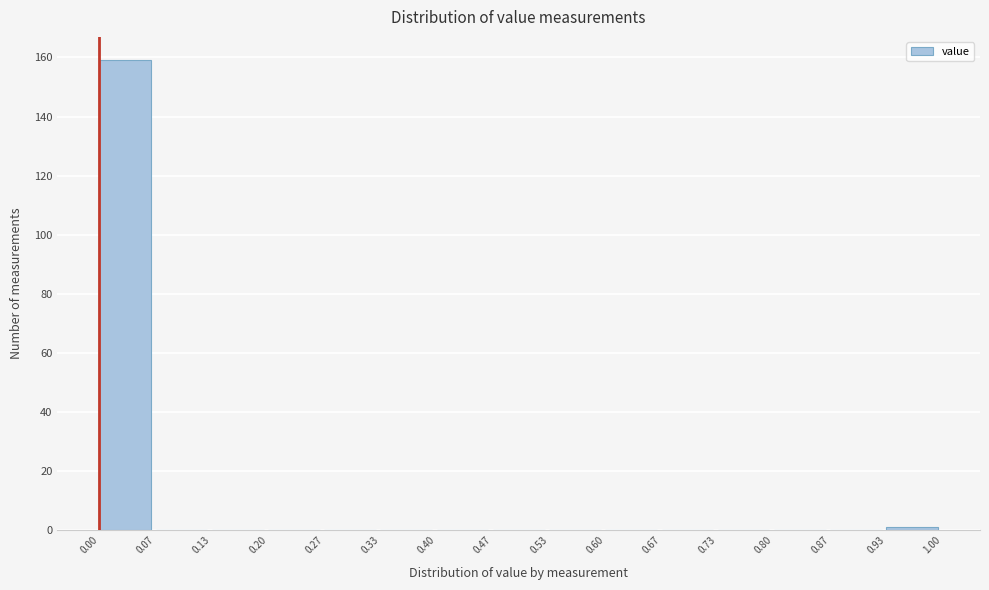

Reading left to right, list every bar in this chart as the range it spans on the x-axis followed by its height. The values are not printed on the chart, so give them approximately, as read against the axis.

0.00 to 0.07: 160
0.07 to 0.13: 0
0.13 to 0.20: 0
0.20 to 0.27: 0
0.27 to 0.33: 0
0.33 to 0.40: 0
0.40 to 0.47: 0
0.47 to 0.53: 0
0.53 to 0.60: 0
0.60 to 0.67: 0
0.67 to 0.73: 0
0.73 to 0.80: 0
0.80 to 0.87: 0
0.87 to 0.93: 0
0.93 to 1.00: under 2